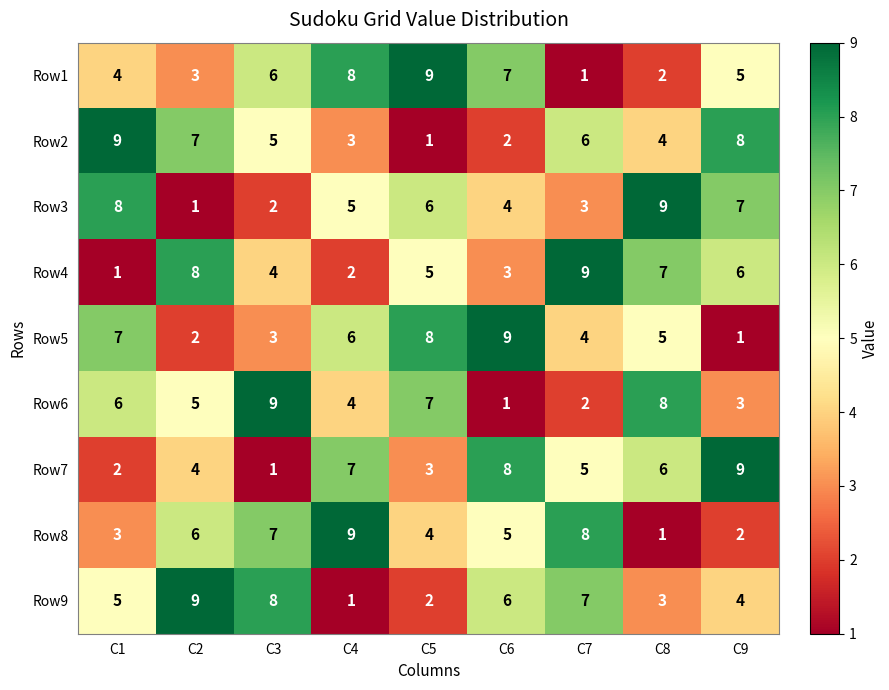

What is the total value across all series at C2?

45